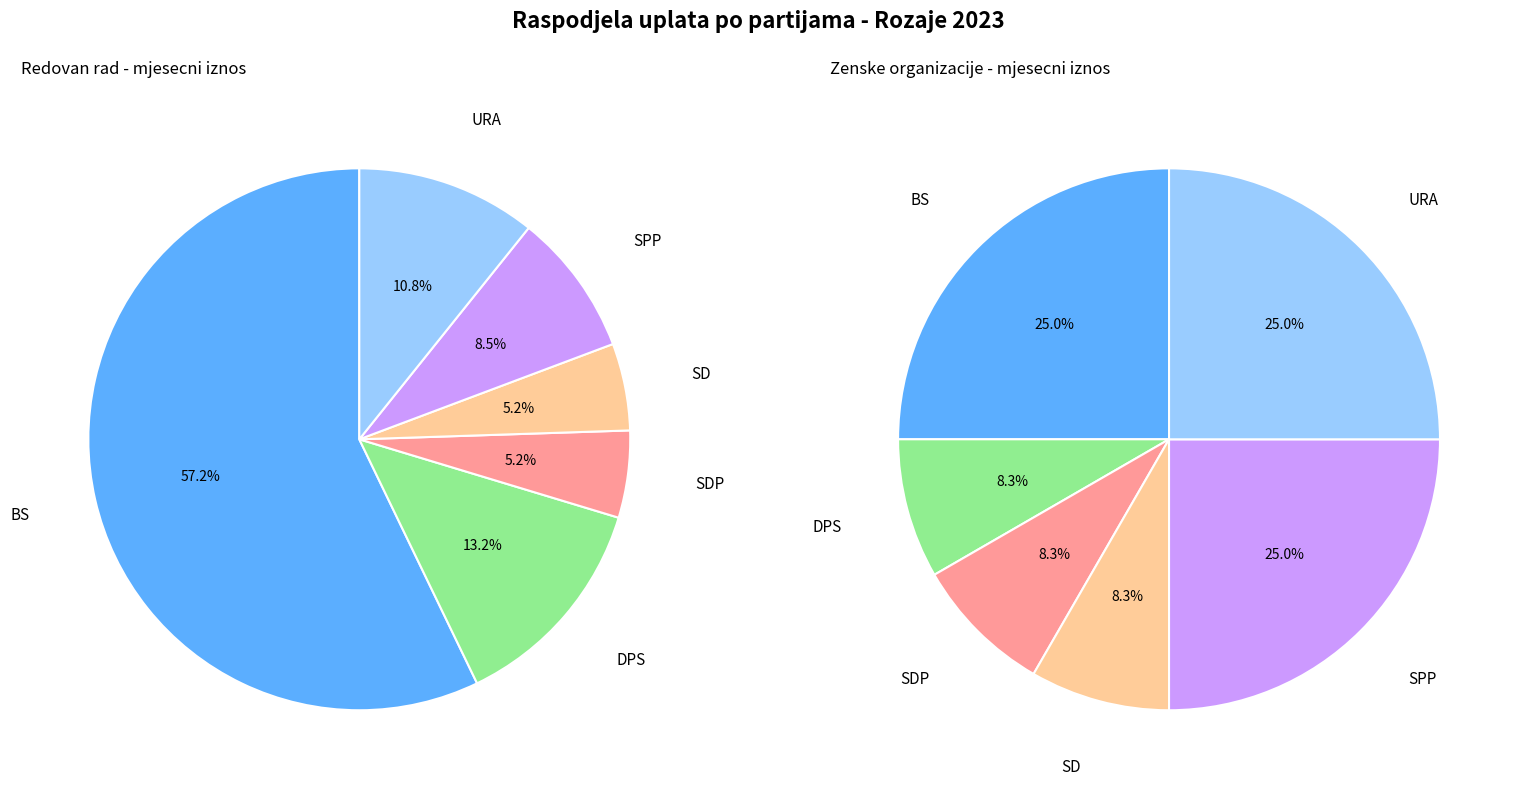

To the nearest percent, what is the difference between the largest and smallest slice percentages?

52%